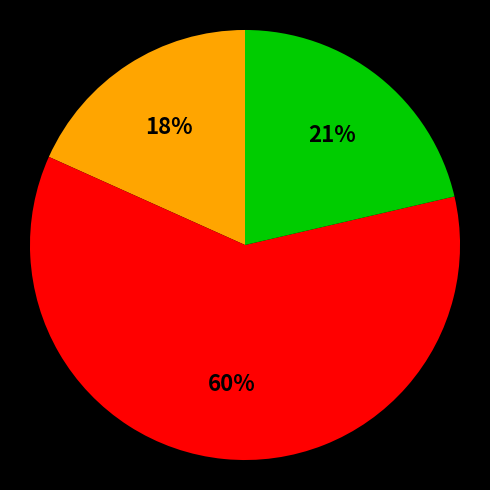

Is there any slice that represents more than half of the pie?

Yes